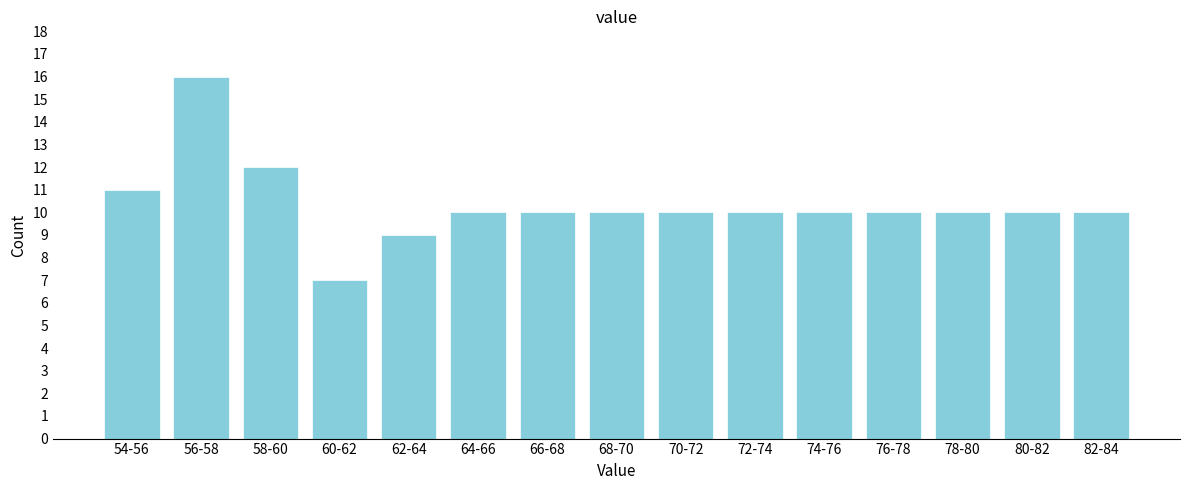

Reading left to right, extract all data points from this chart.

54-56=11	56-58=16	58-60=12	60-62=7	62-64=9	64-66=10	66-68=10	68-70=10	70-72=10	72-74=10	74-76=10	76-78=10	78-80=10	80-82=10	82-84=10